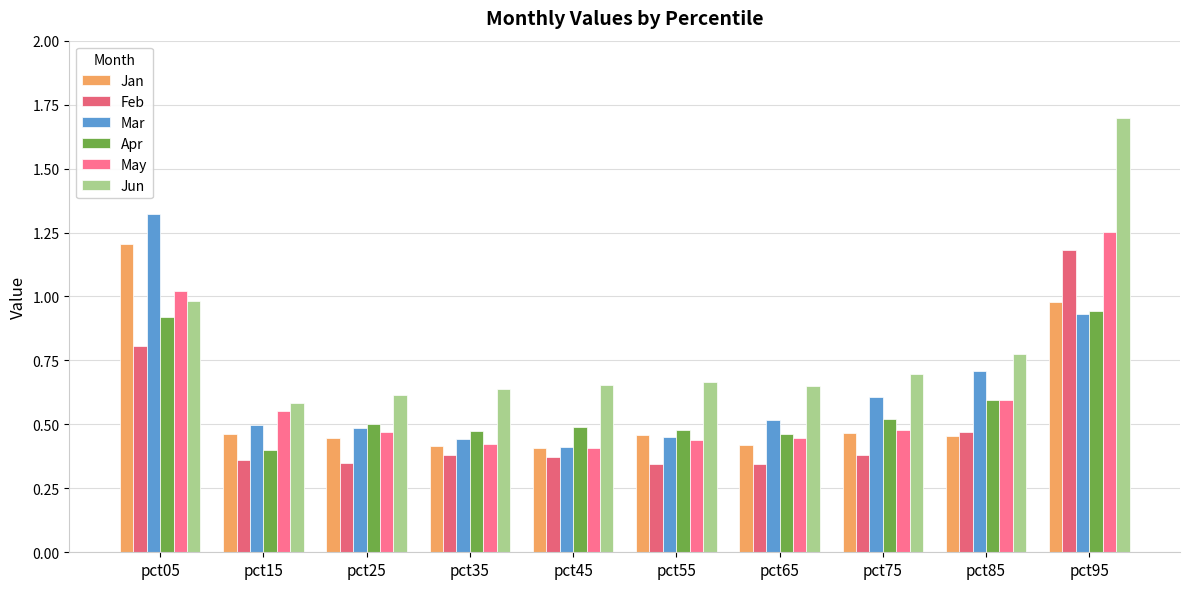

How many groups of bars are there?

10